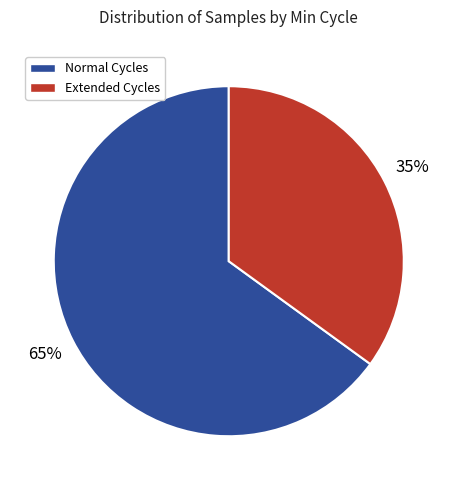

To the nearest percent, what is the difference between the largest and smallest slice percentages?

30%